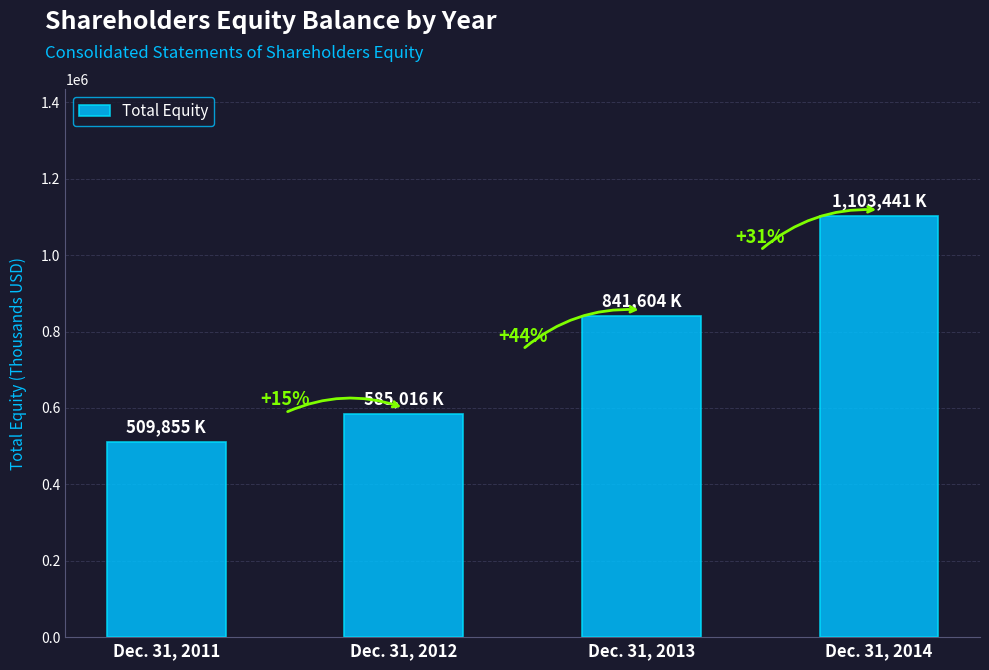

Reading left to right, list all the values displayed in this chart.

Dec. 31, 2011=509855	Dec. 31, 2012=585016	Dec. 31, 2013=841604	Dec. 31, 2014=1103441